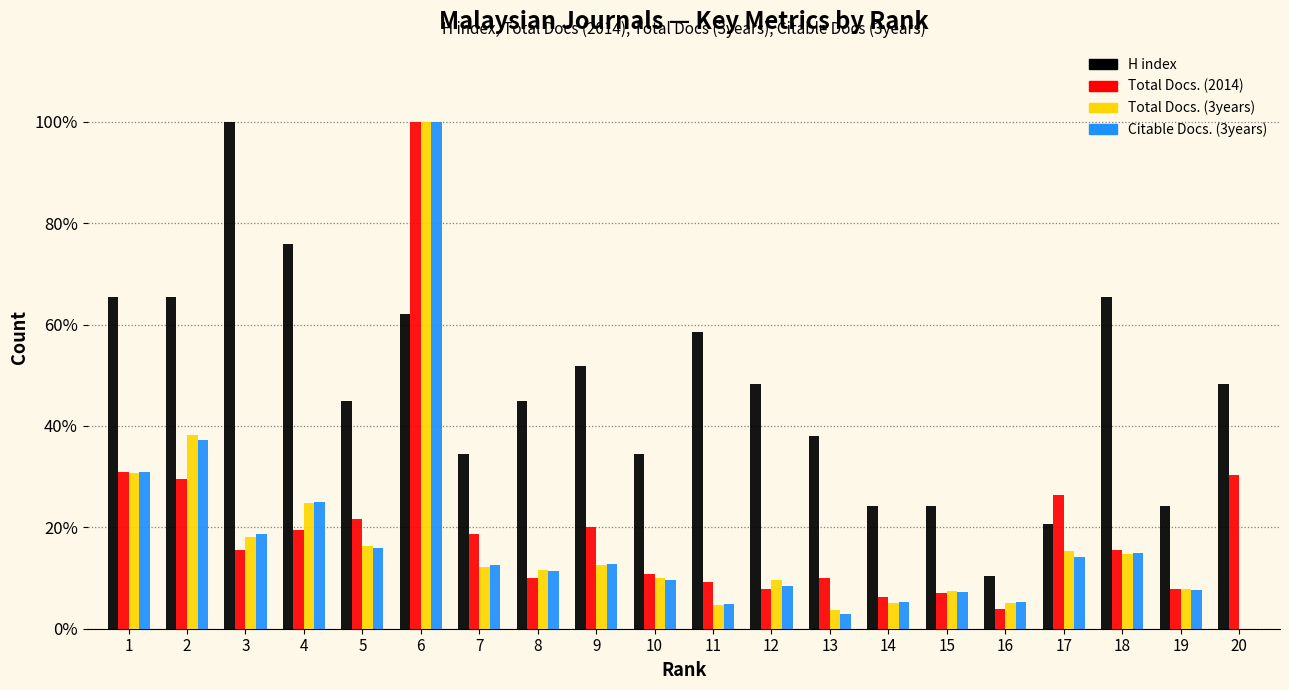

What are all the series names shown in the legend?

H index, Total Docs. (2014), Total Docs. (3years), Citable Docs. (3years)